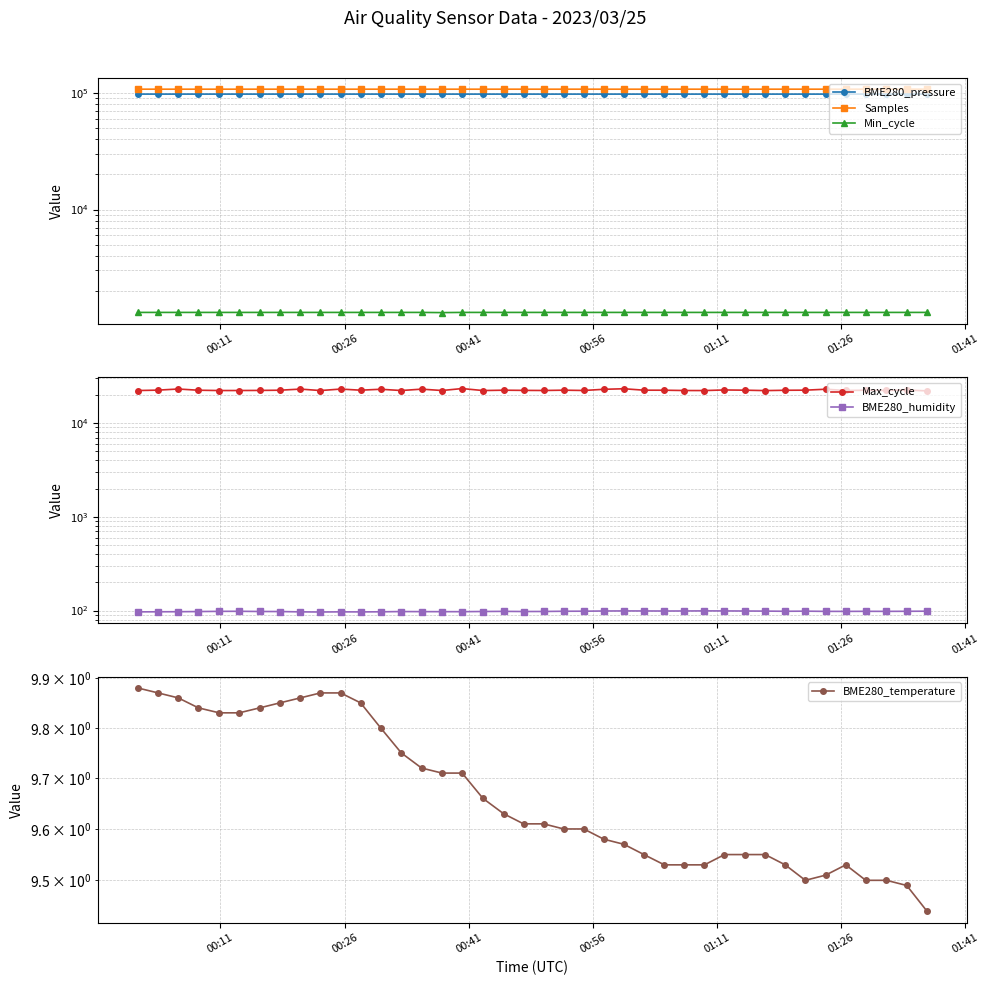

Where does the BME280_pressure series first go above 97967?

00:11